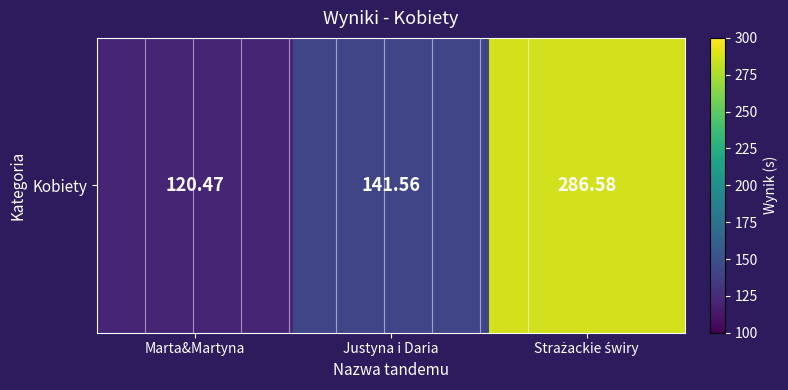

How many data points does each series have?

3